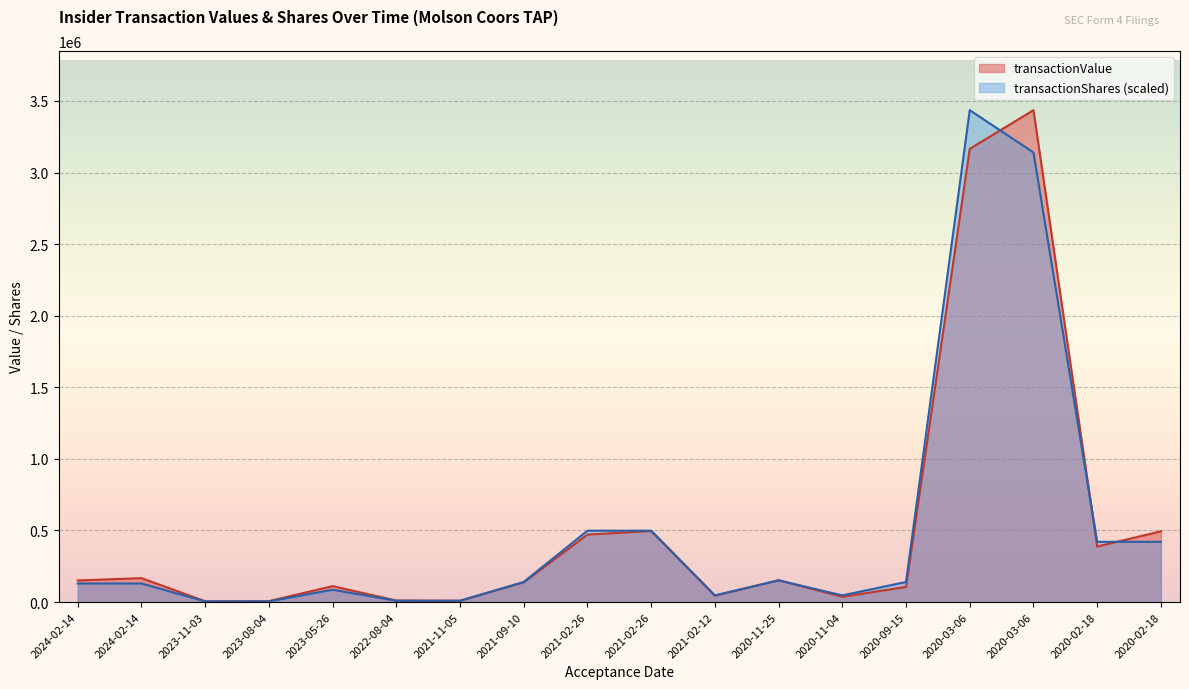

Which series changed the most between 2022-08-04 and 2021-02-26?

transactionShares